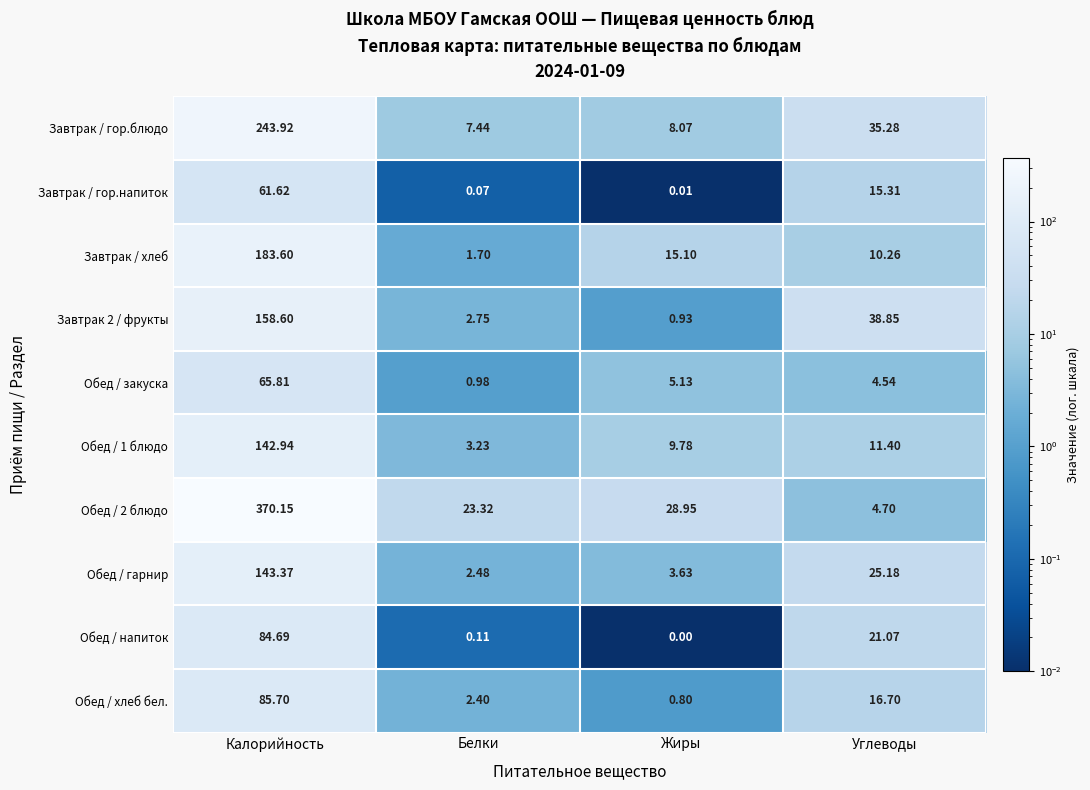

List the labels in order of Обед / гарнир value, smallest first.

Белки, Жиры, Углеводы, Калорийность